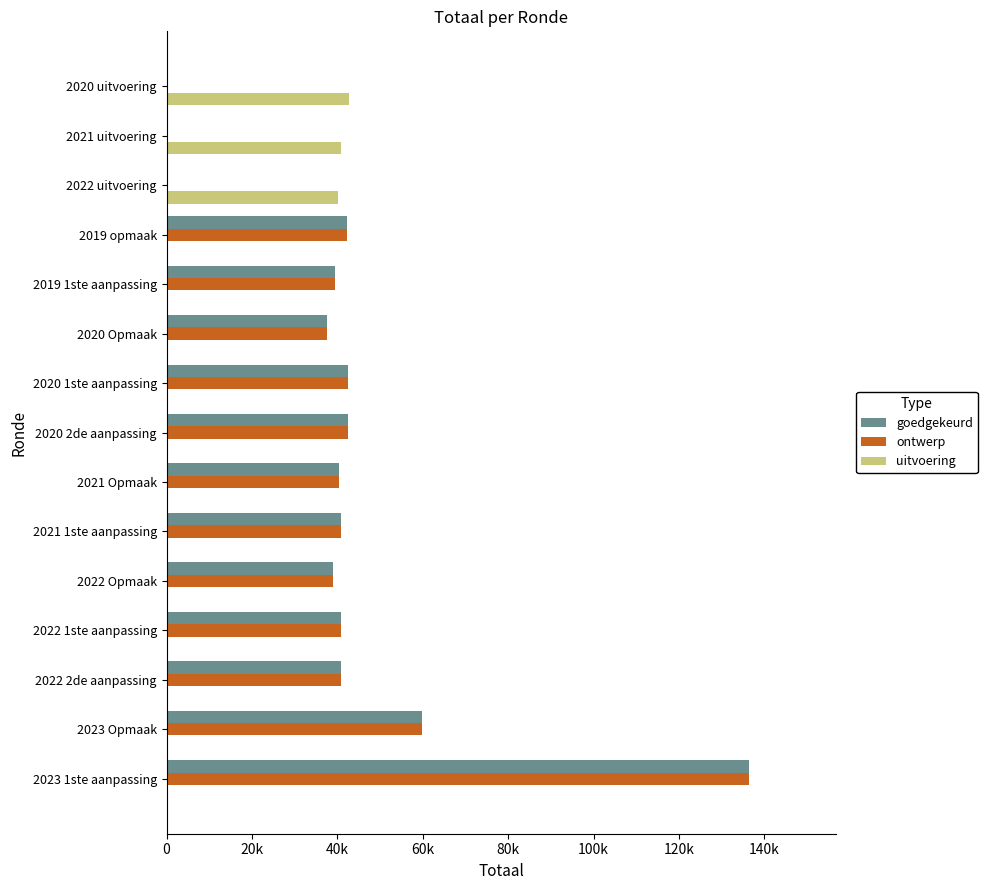

What is the sum of all goedgekeurd values?

602412